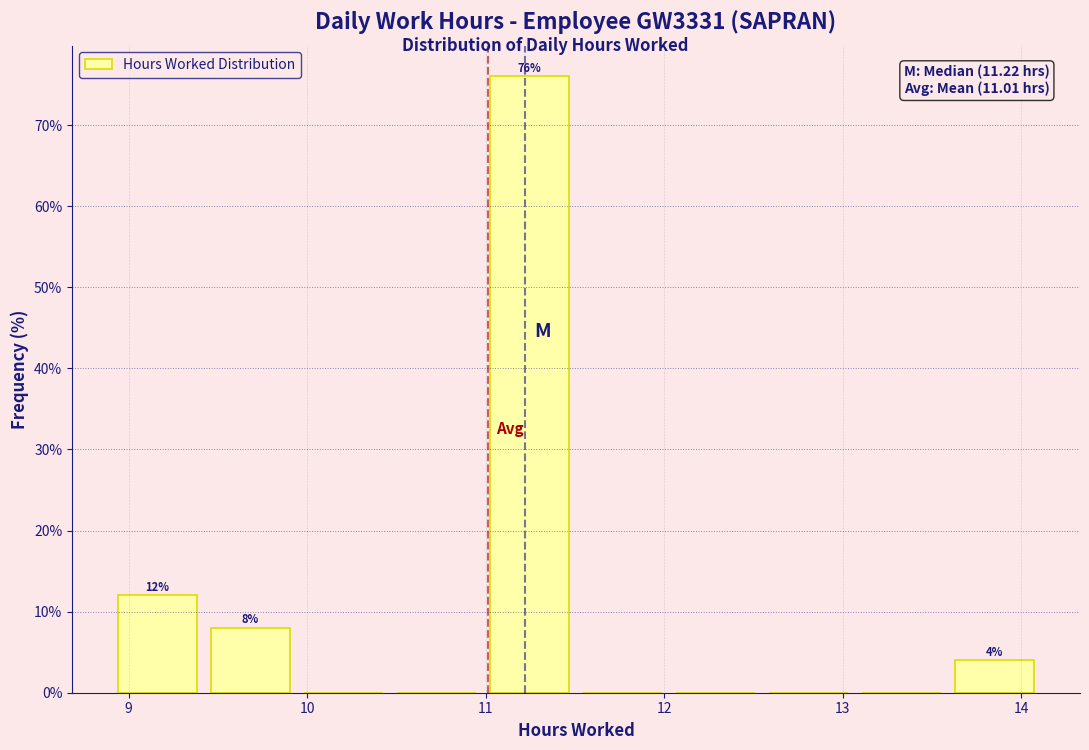

Which range on the x-axis has the tallest bar?

11.0 to 11.5